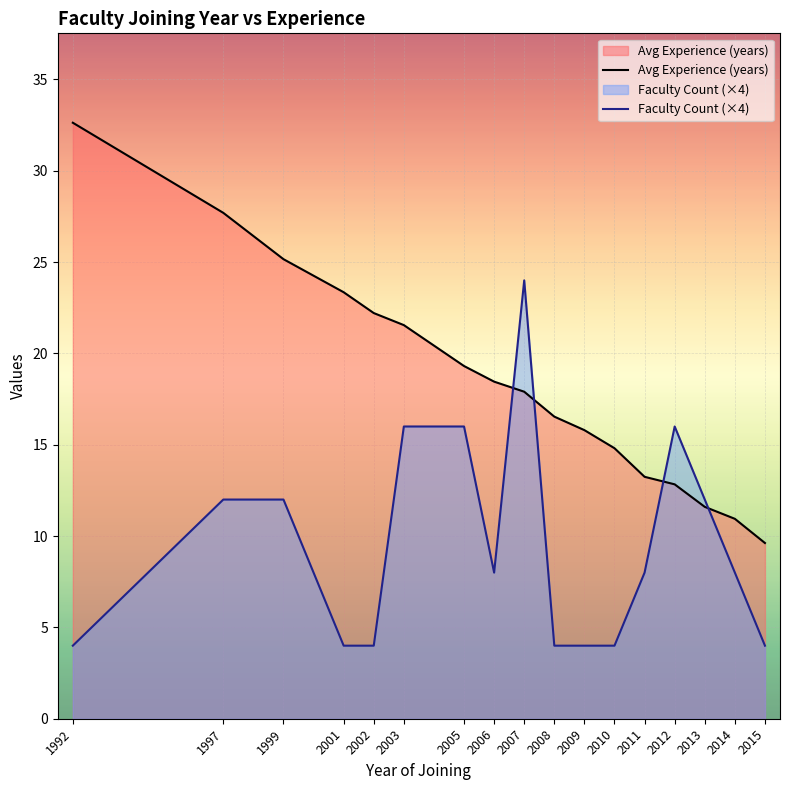

At which category is the sum across all series the highest?

2007